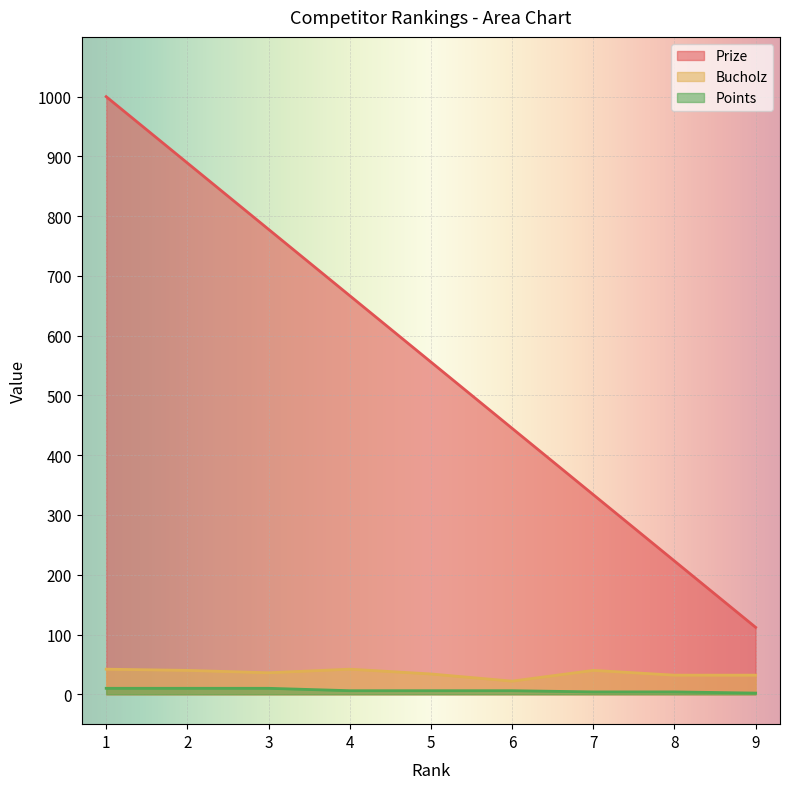

What is the highest value of the Prize series?

1000